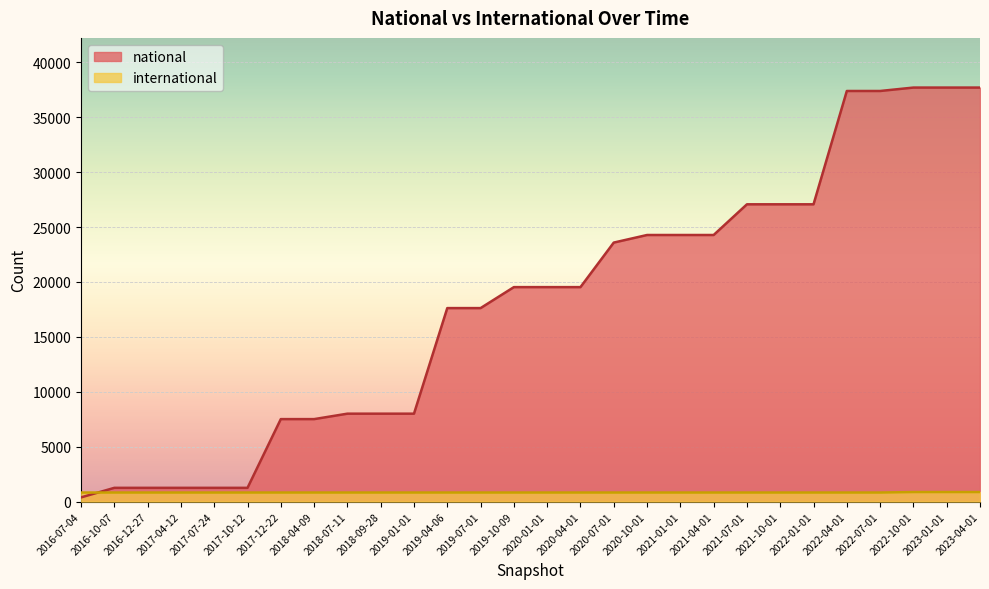

Rank the series by their average value, from highest to lowest.

national, international